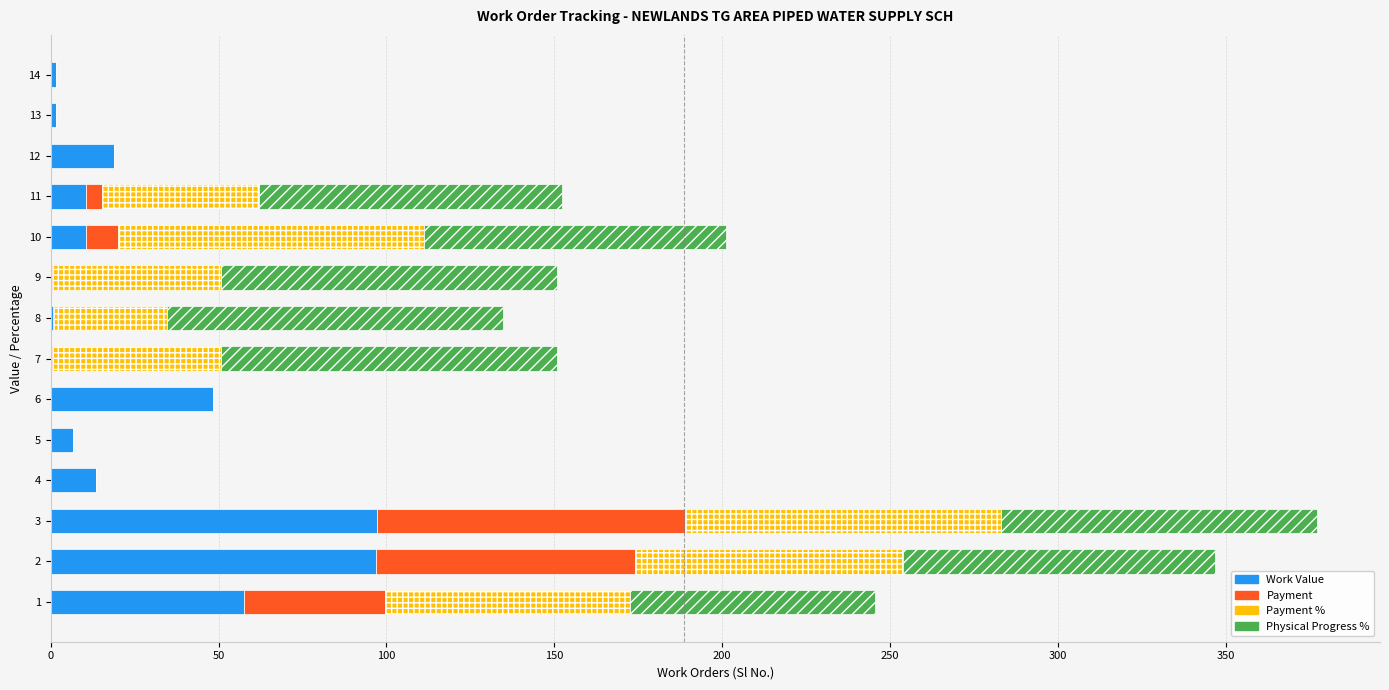

What is the total value across all series at 3?

377.0